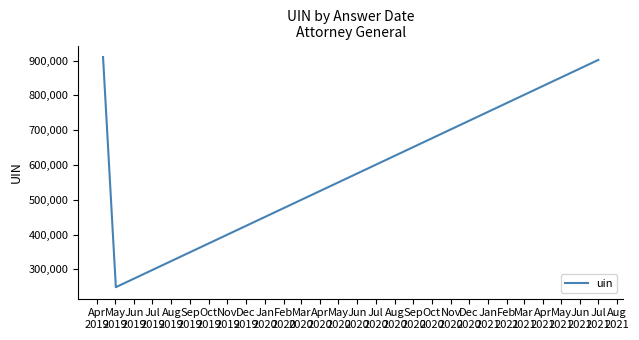

How many lines are shown in the chart?

1